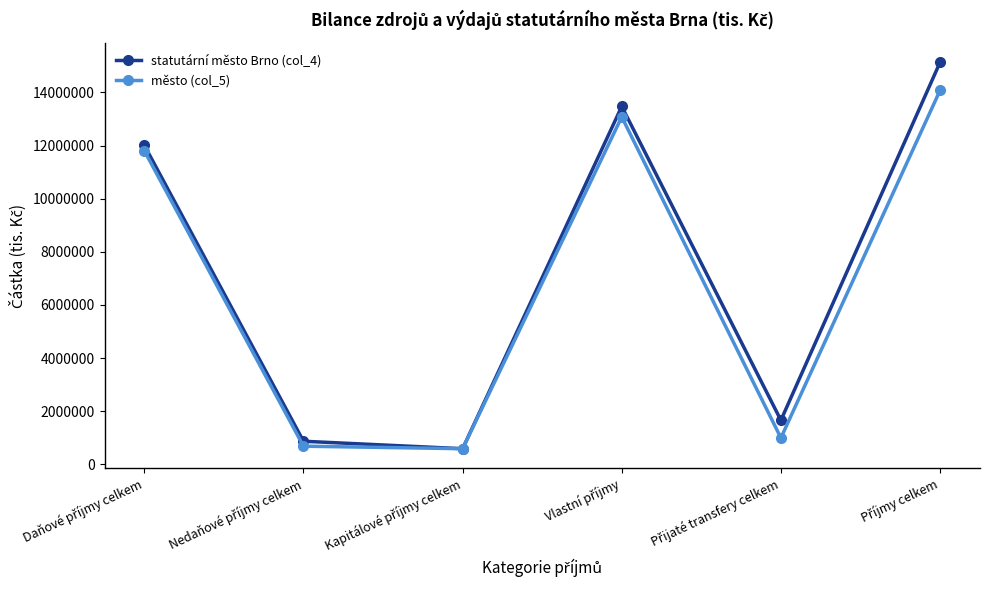

How many values in the statutární město Brno (col_4) series are below 12010493?

3